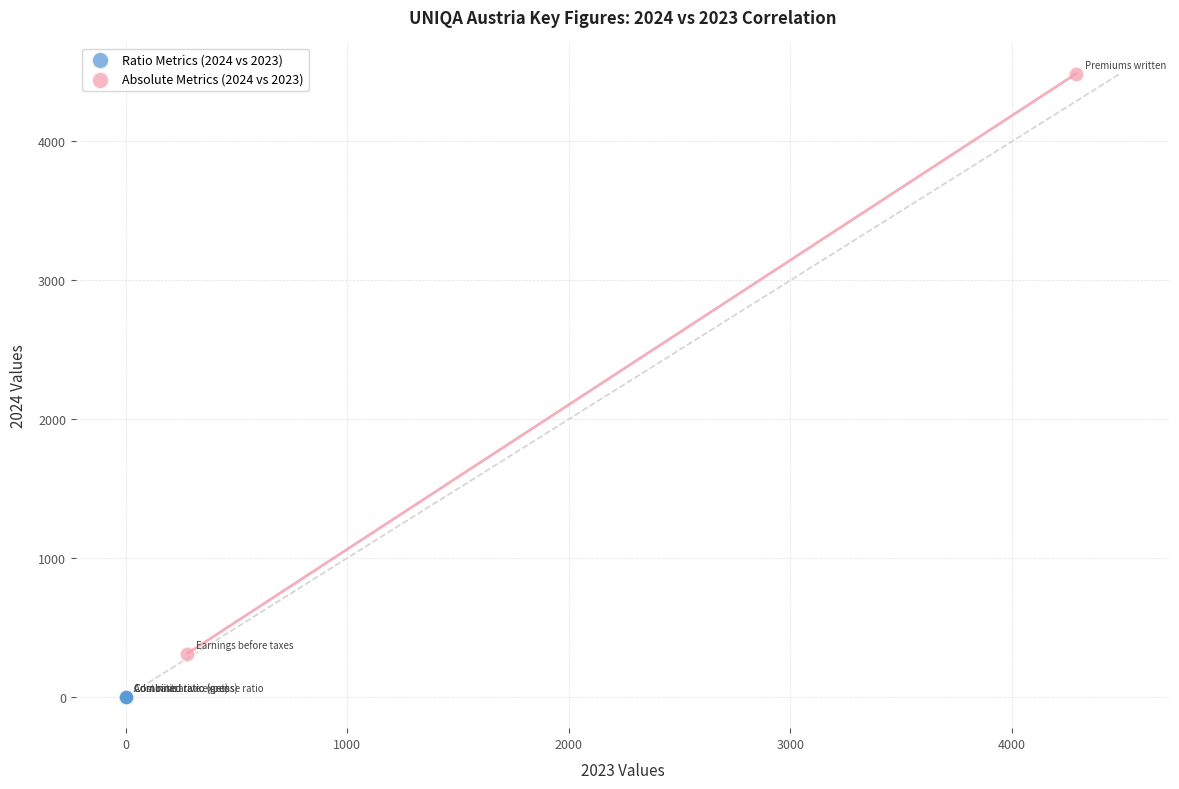

Which series contains the highest Y value?

Absolute Metrics (2024 vs 2023)